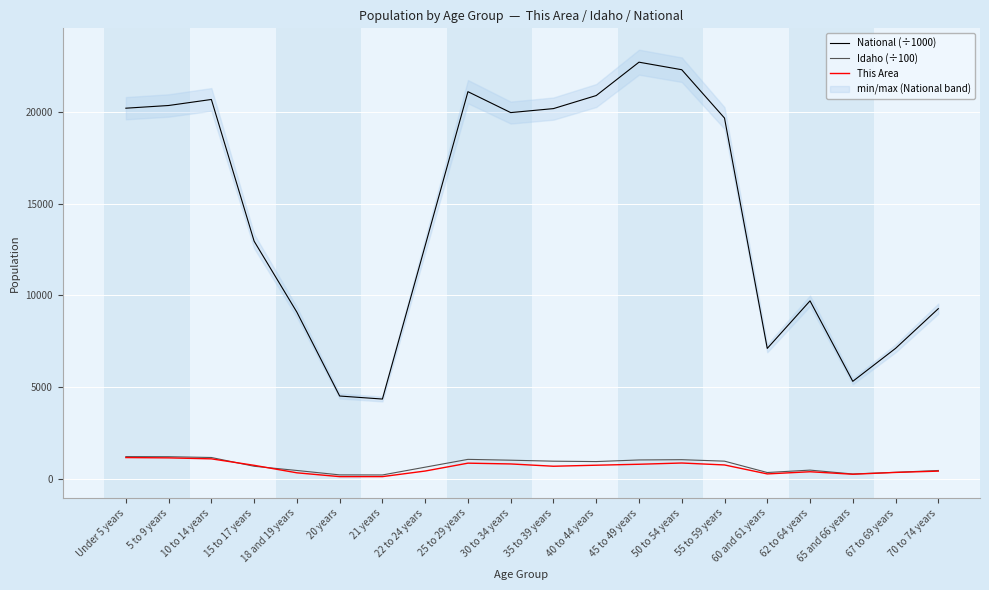

What position from the left is 67 to 69 years?

19